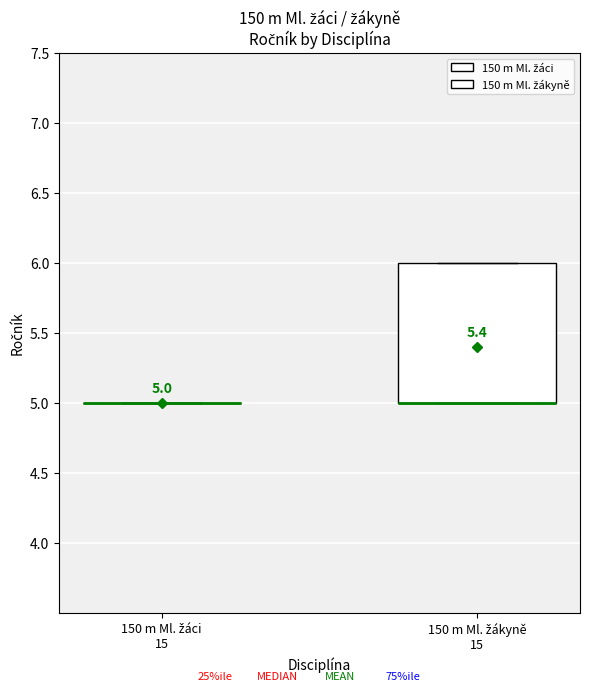

Which box is the tallest, from its lower edge to its upper edge?

150 m Ml. žákyně 15